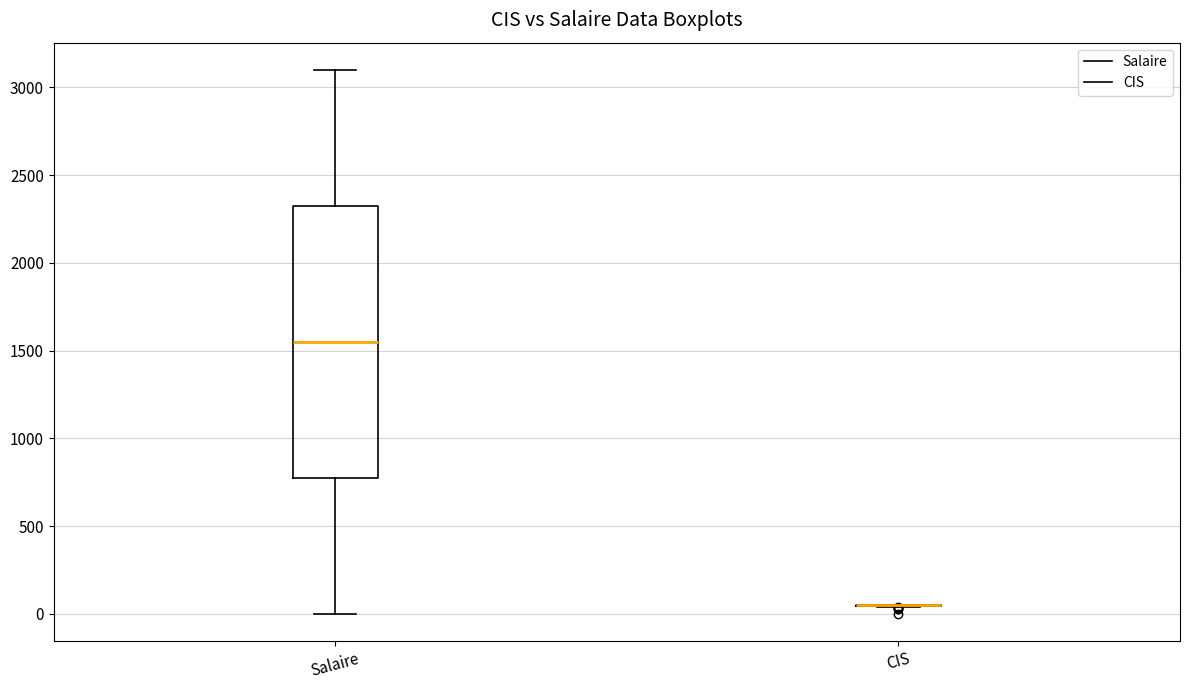

Where does the upper whisker of the box for Salaire end on the y-axis? The values are not printed on the chart, so give them approximately, as read against the axis.

3100